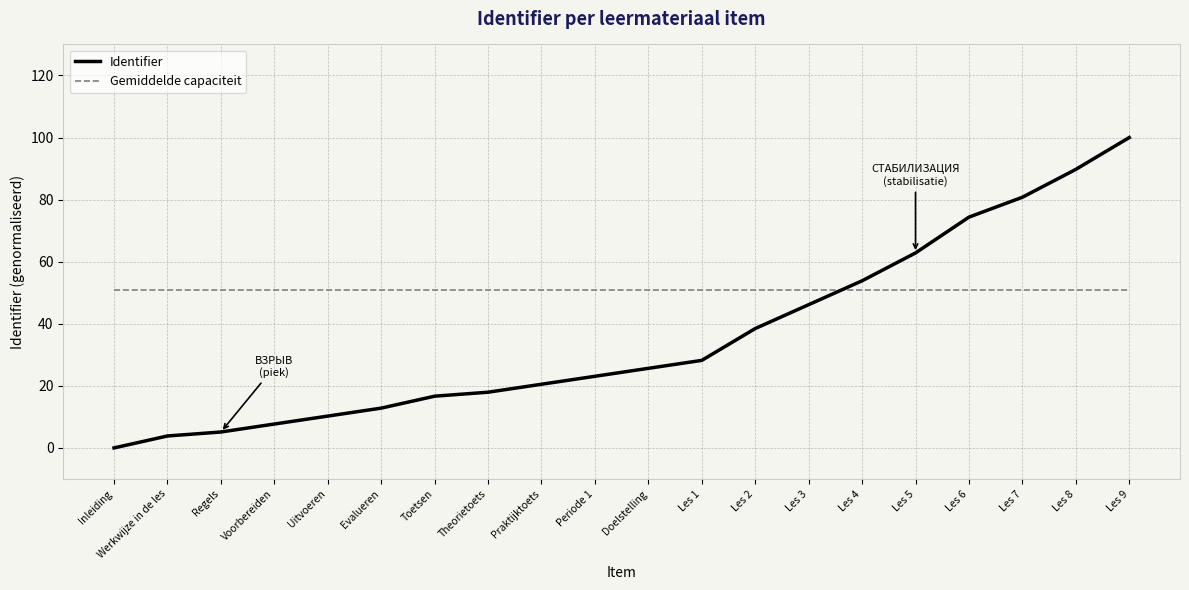

Between Werkwijze in de les and Les 9, which series saw the biggest shift?

Identifier